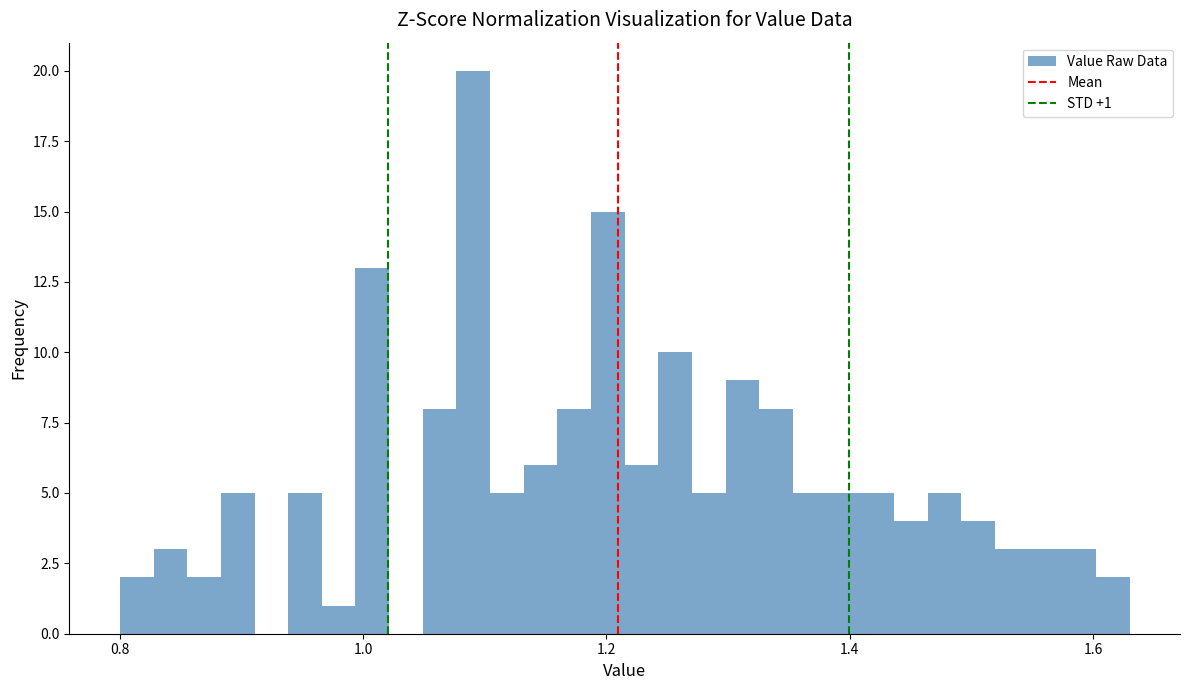

Read against the x-axis, roughly where is the centre of the tallest bar?

1.10